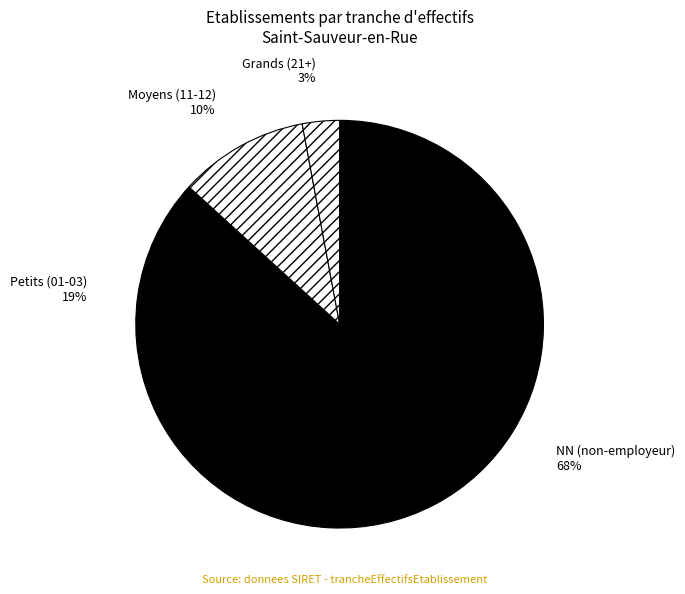

To the nearest percent, what is the difference between the largest and smallest slice percentages?

65%